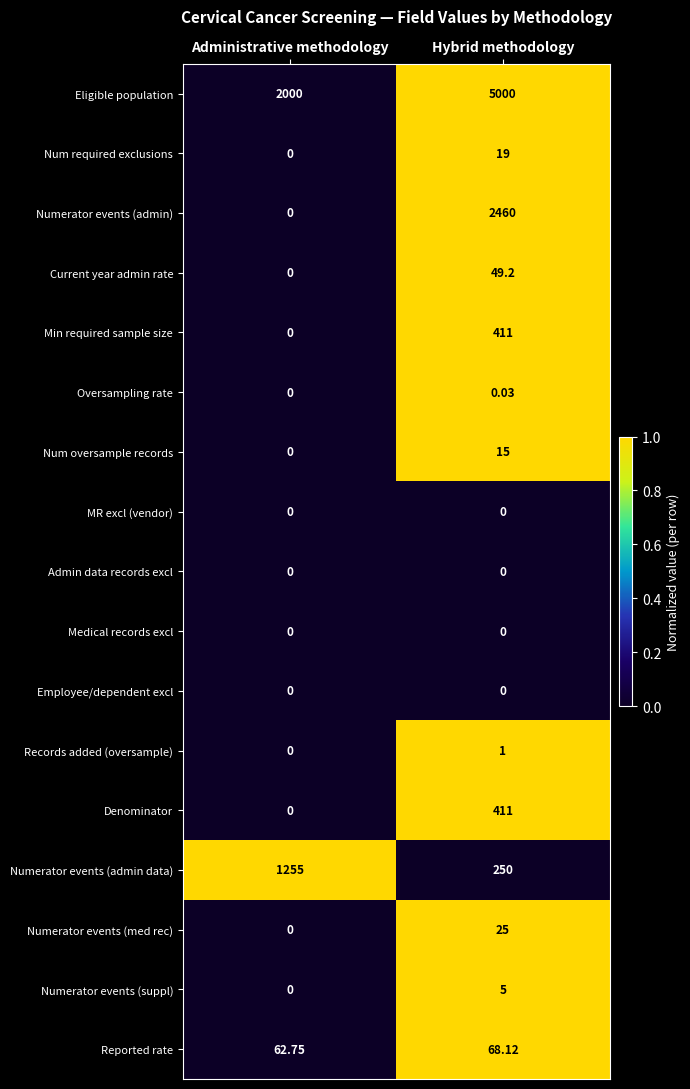

Which category has the highest value in the Current year admin rate series?

Hybrid methodology